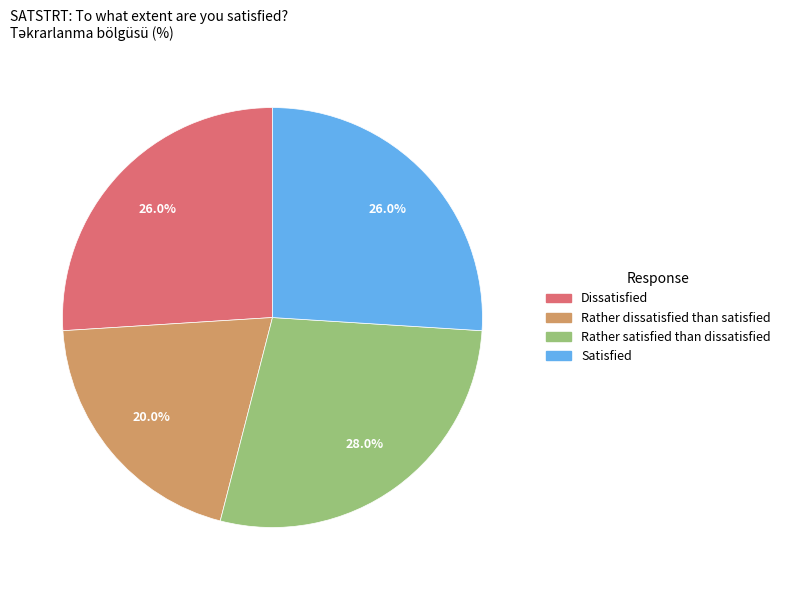

Is there any slice that represents more than half of the pie?

No